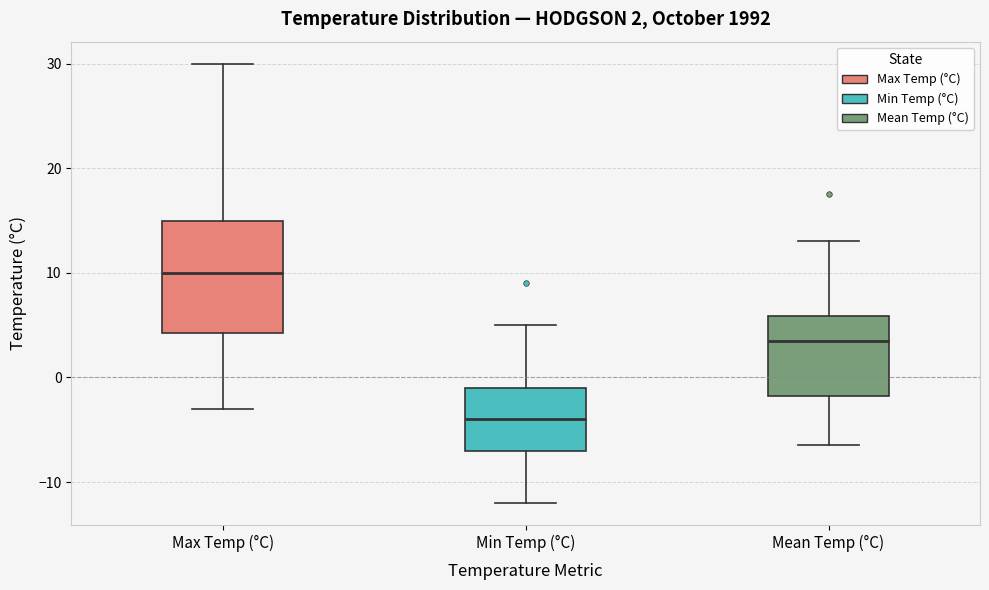

Which box has the highest median line?

Max Temp (°C)